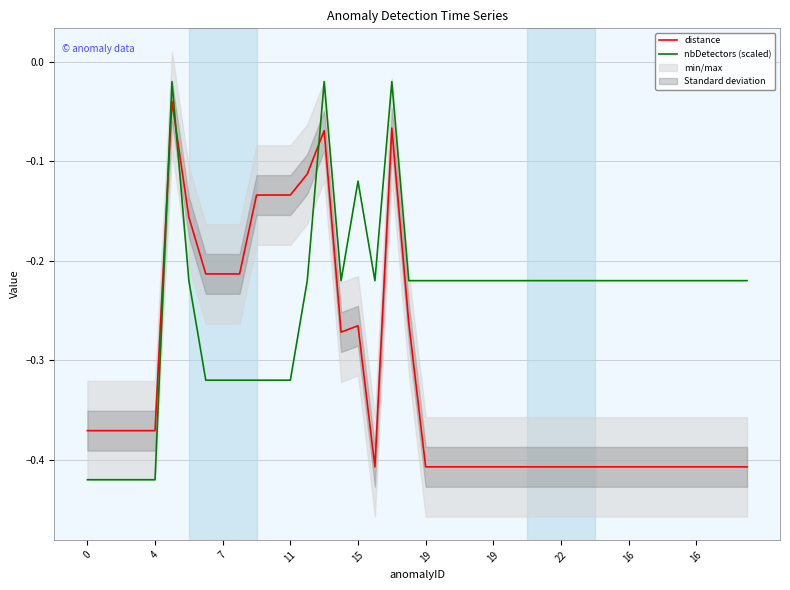

The distance series shows -0.3 at 17. True or false?

False